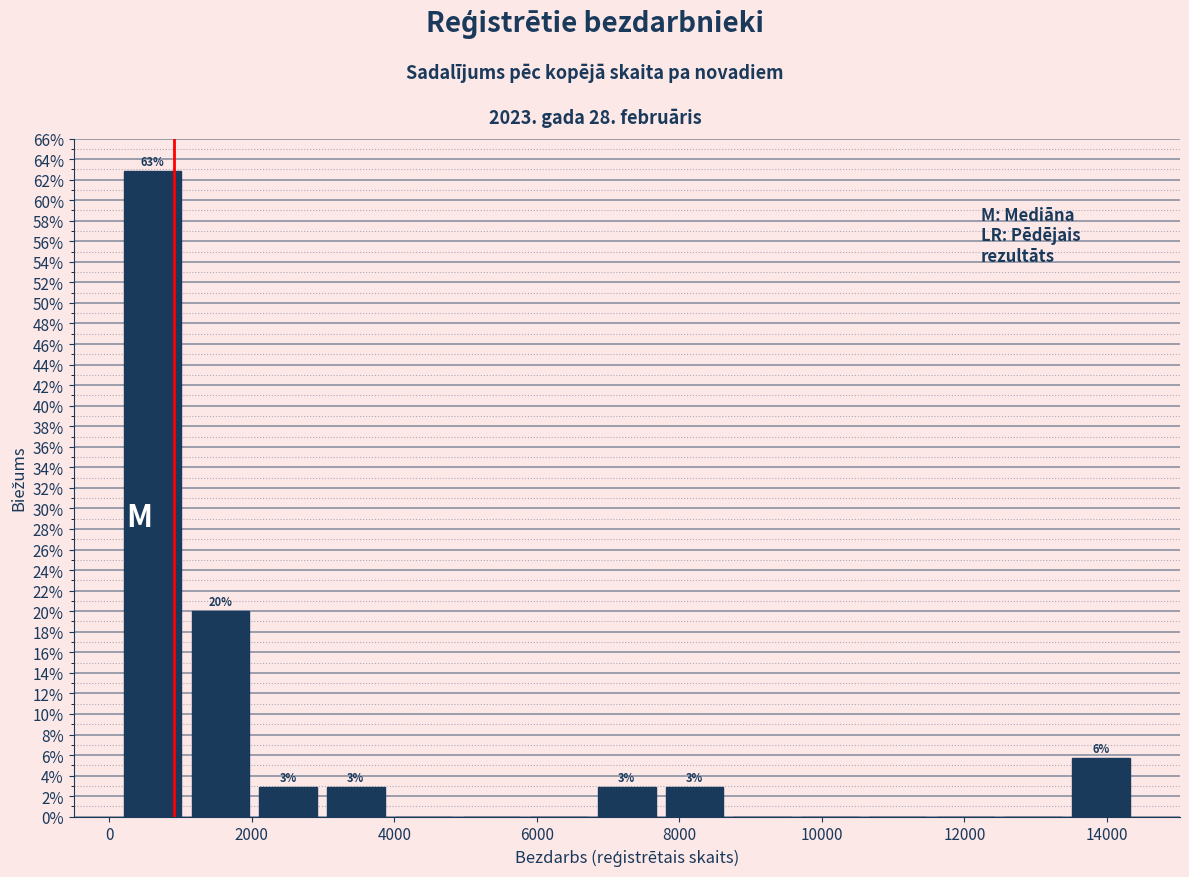

Which range on the x-axis has the tallest bar?

200 to 1200